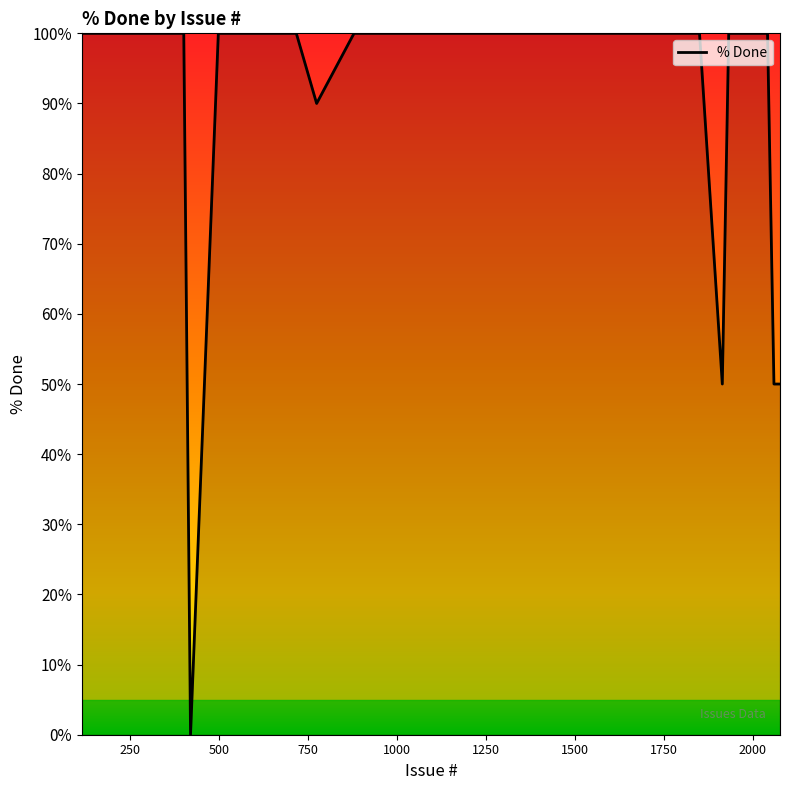

What is the maximum value shown in the chart?

100